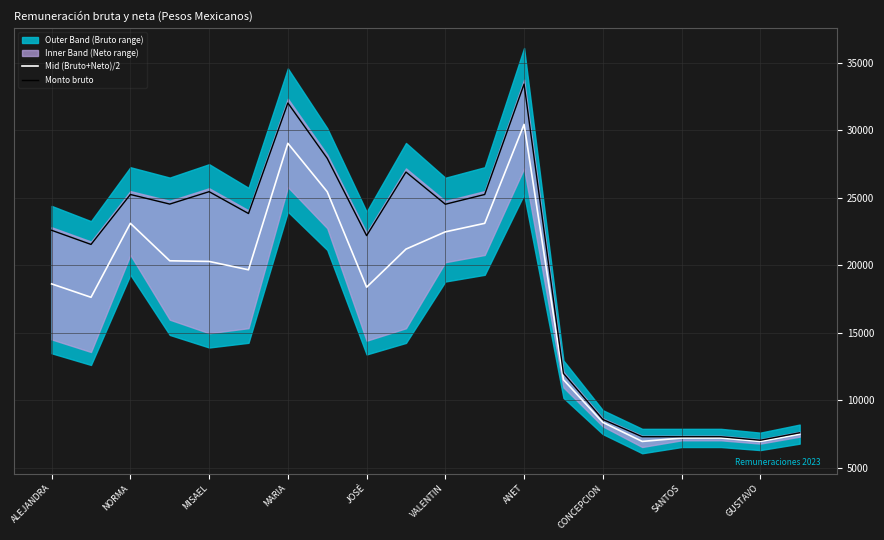

What is the maximum value for Monto bruto?

33409.1